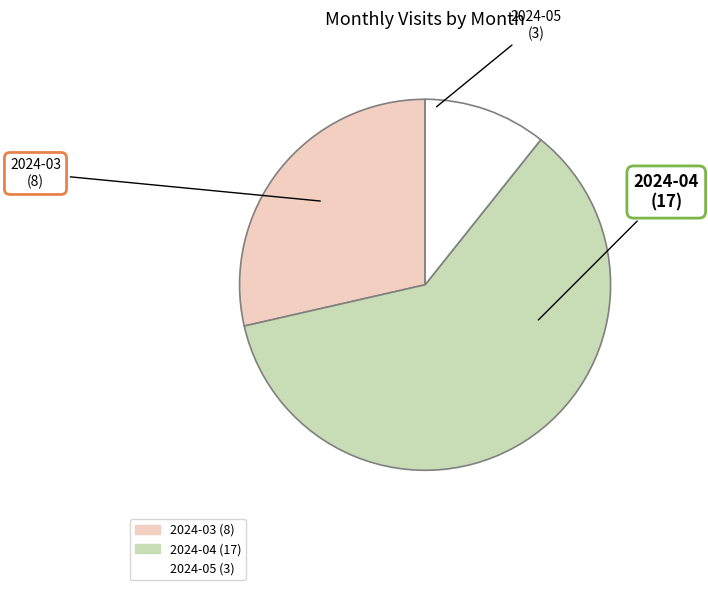

What is the majority slice?

2024-04